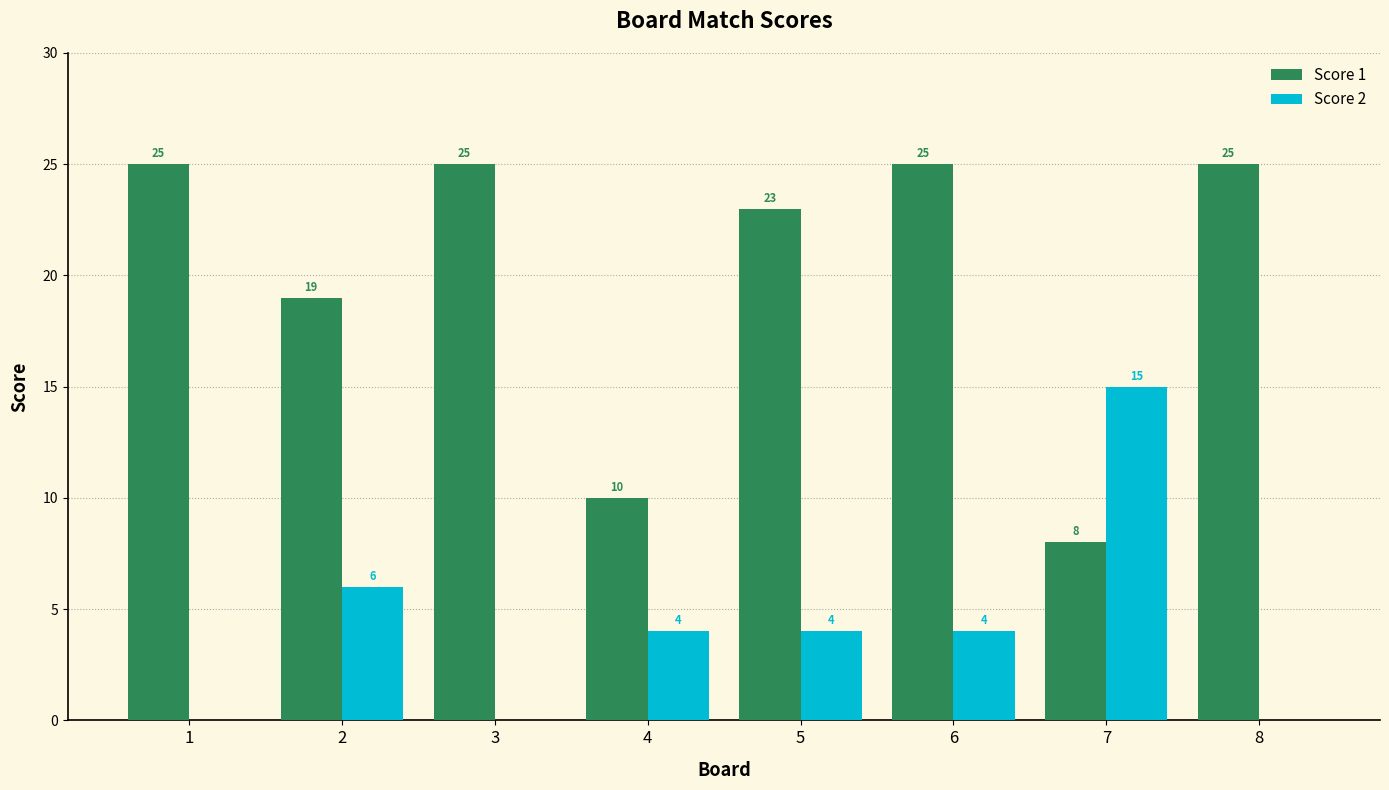

Which series has the largest range (max minus min)?

Score 1